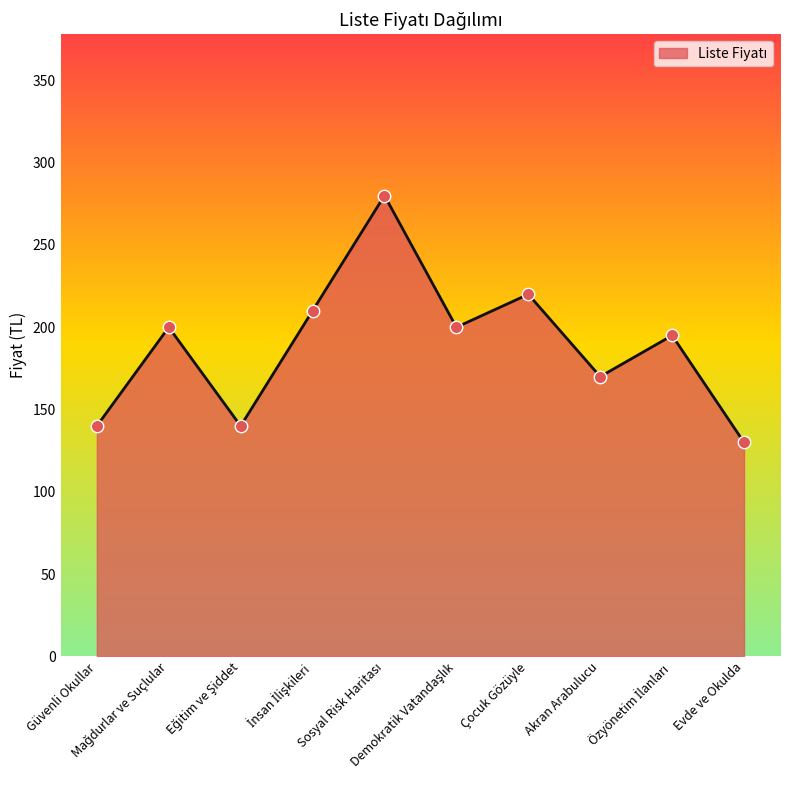

What is the minimum value shown in the chart?

130